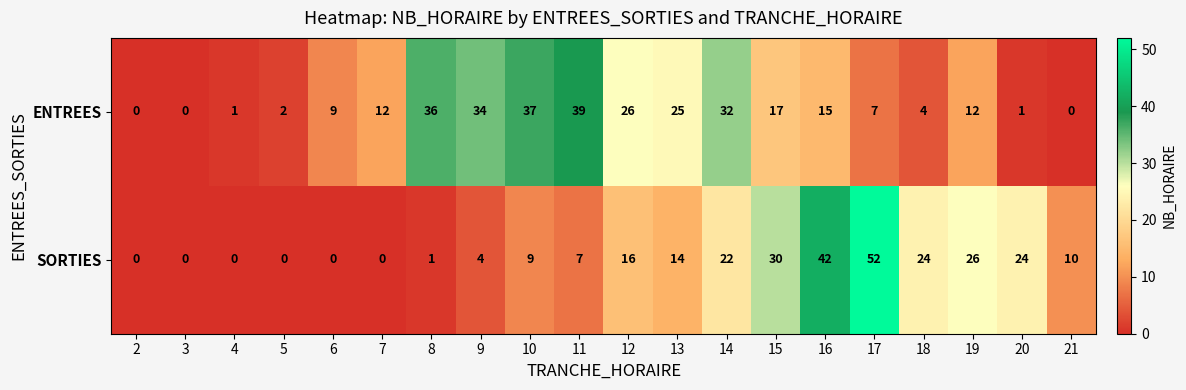

Between 4 and 12, which series saw the biggest shift?

ENTREES